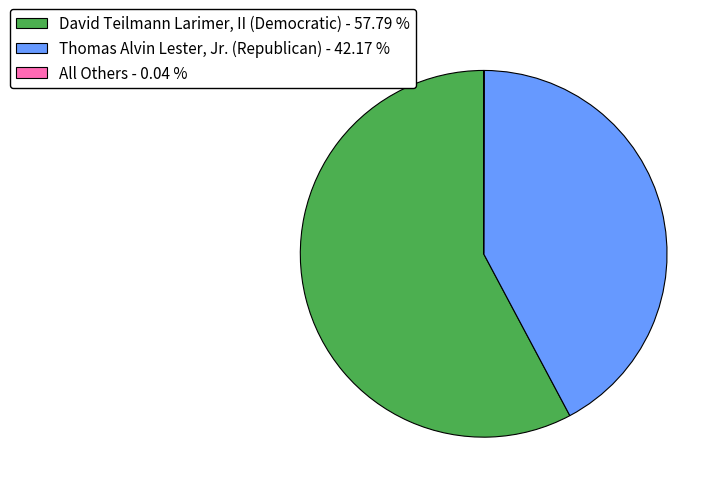

What is the ratio of the value at Thomas Alvin Lester, Jr. (Republican) to the value at David Teilmann Larimer, II (Democratic)?

0.7